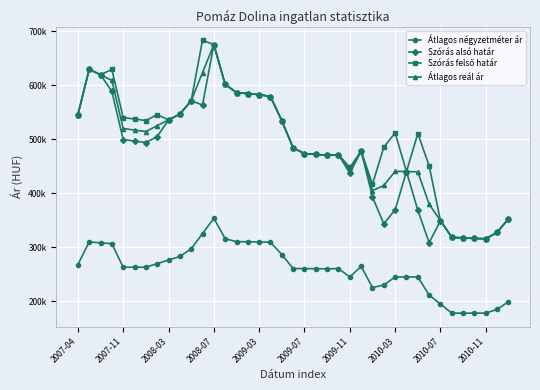

Is this an area chart (filled region under the line)?

No